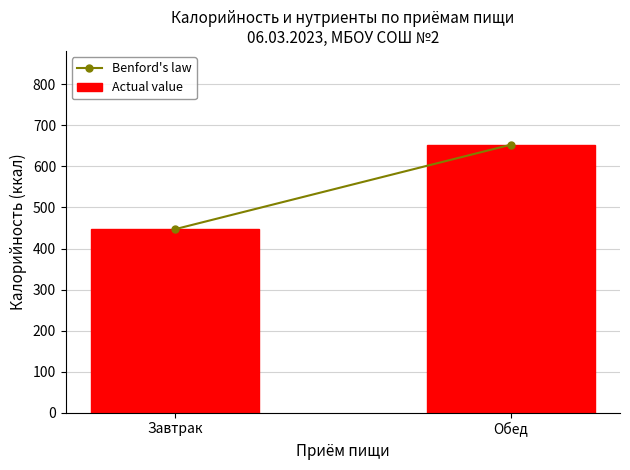

What is the value of the Benford_line bar at the 2nd from the left?

653